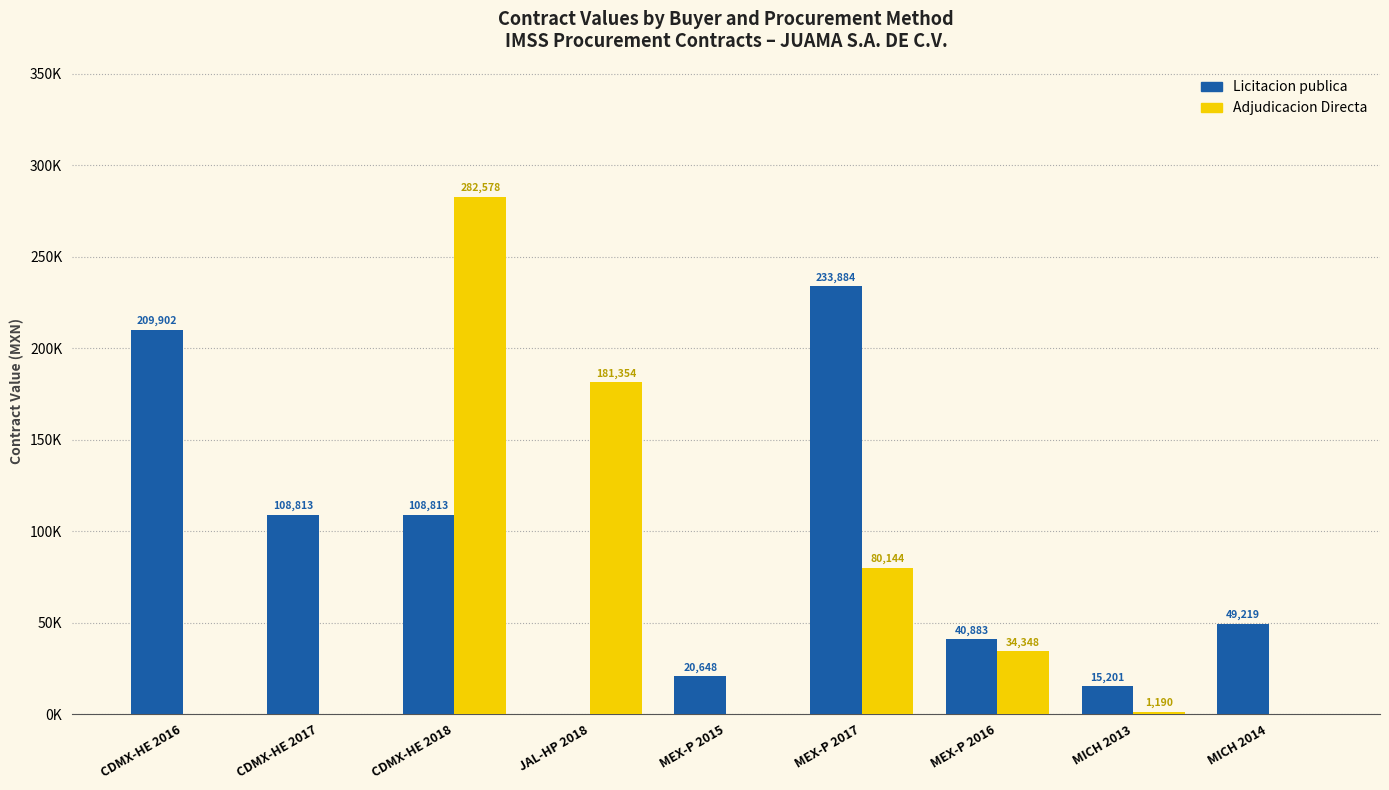

Rank the categories by Licitacion publica value from highest to lowest.

MEX-P 2017, CDMX-HE 2016, CDMX-HE 2017, CDMX-HE 2018, MICH 2014, MEX-P 2016, MEX-P 2015, MICH 2013, JAL-HP 2018